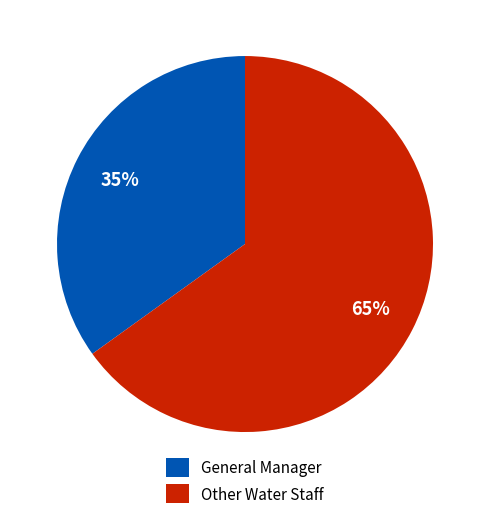

How many segments does this pie chart have?

2